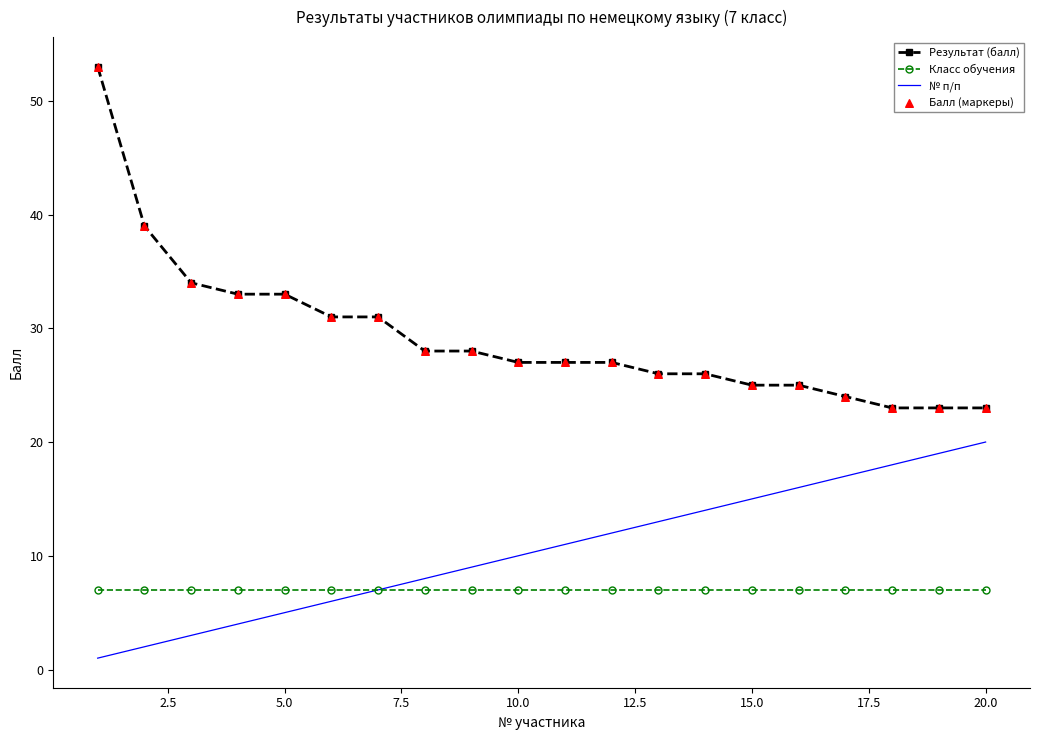

Which series has the largest total across all categories?

Результат (балл)